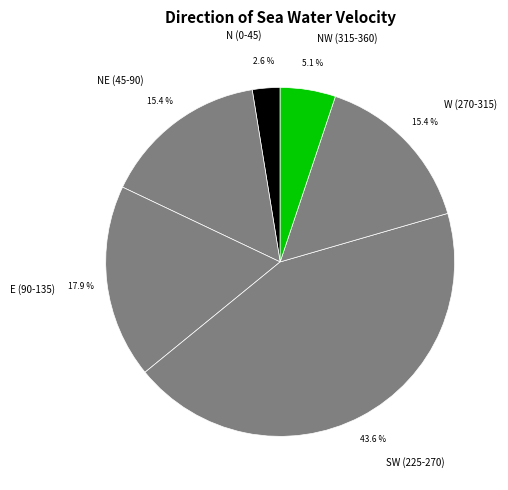

What portion of the pie excludes N (0-45)?

97.4%